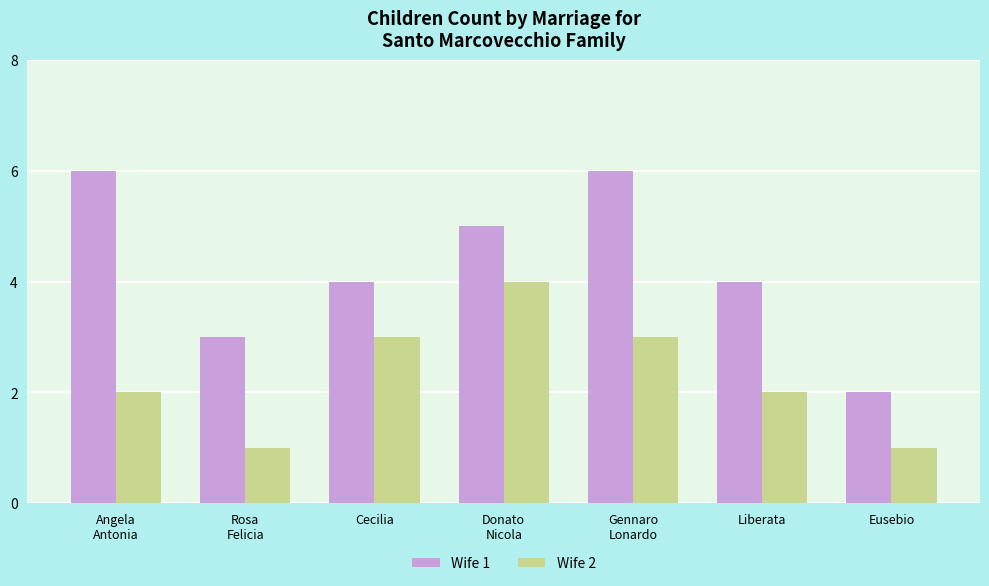

Count the number of data series in this chart.

2